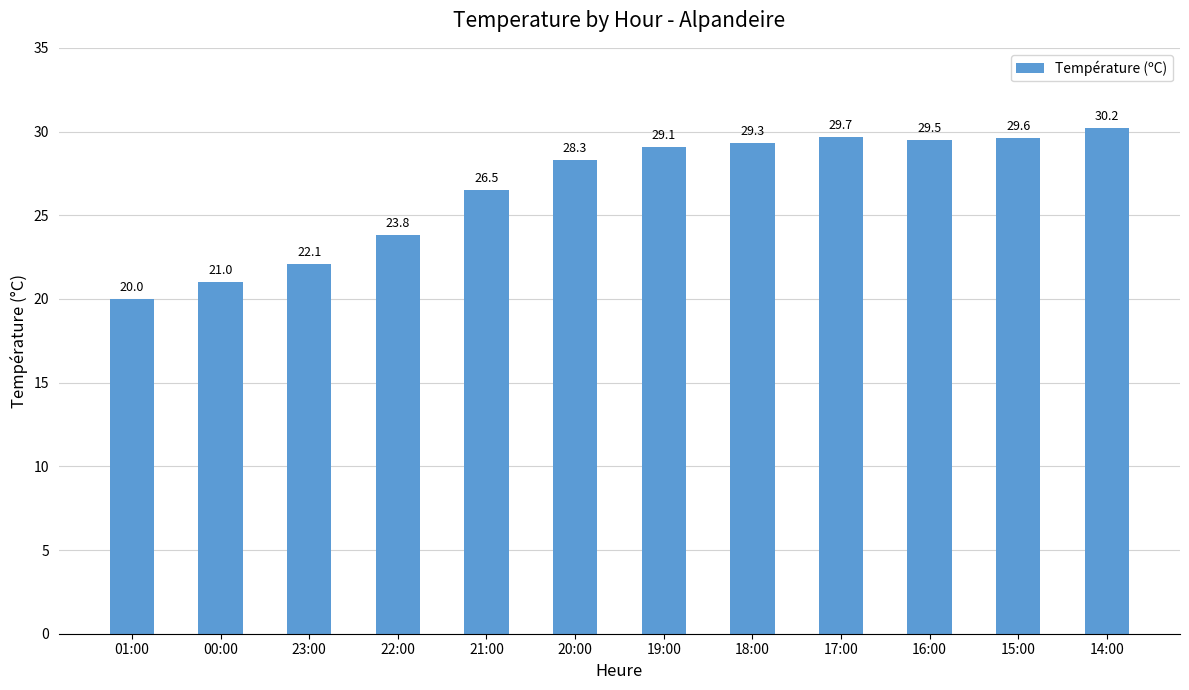

What is the difference between the maximum and minimum values?

10.2